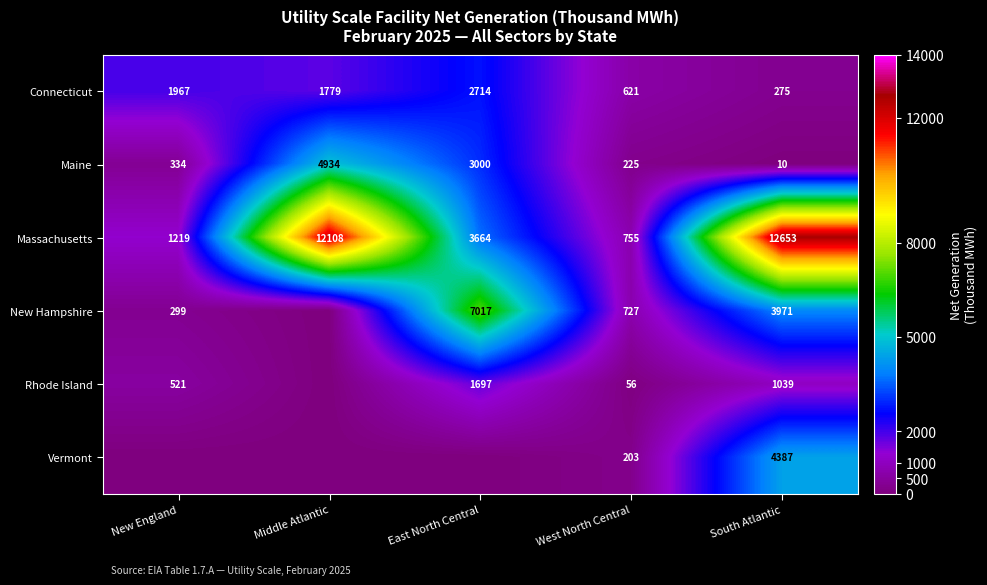

What is the spread (max minus min) of values at West North Central?

699